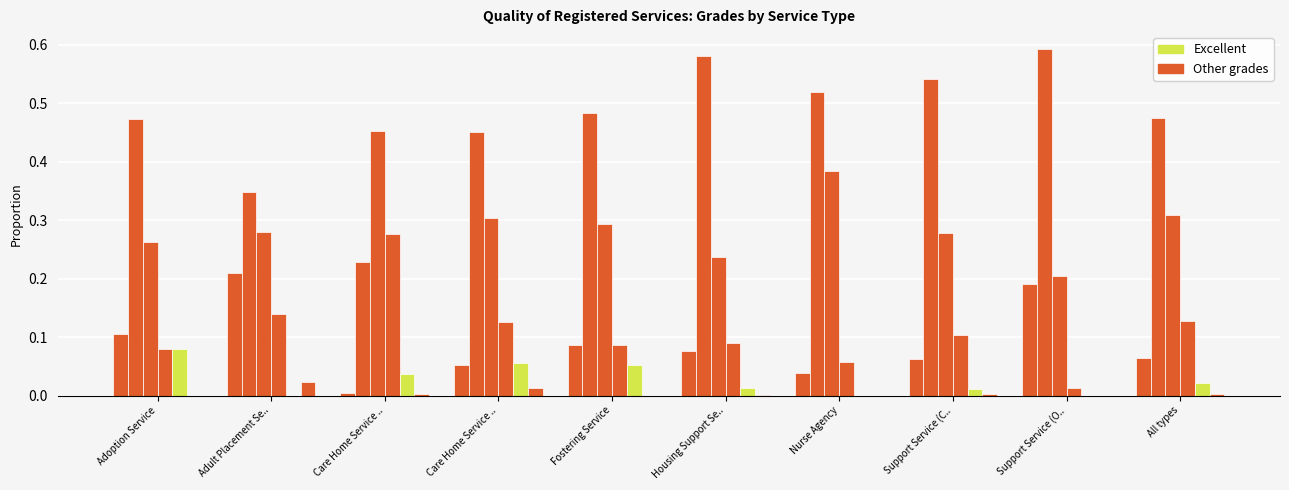

How many groups of bars are there?

10